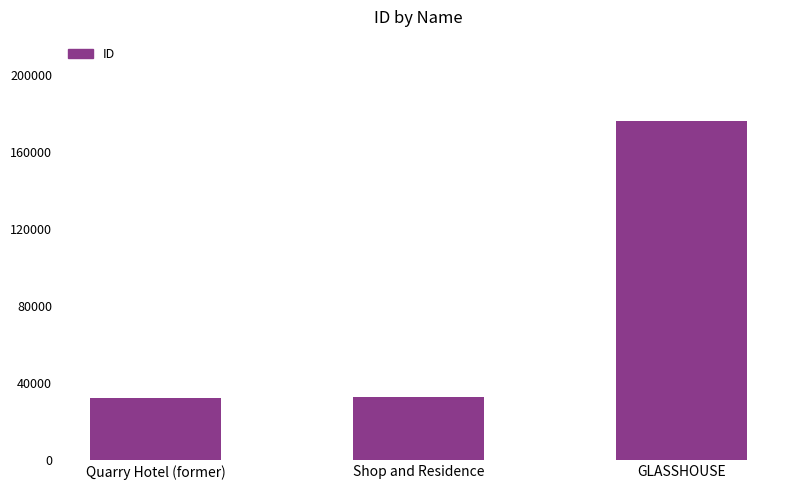

What is the sum of all values?

241690